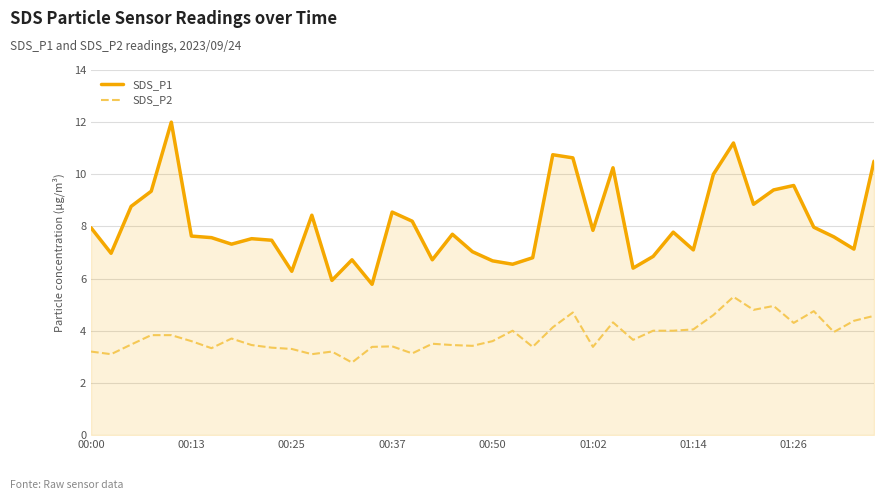

True or false: SDS_P2 and SDS_P1 cross at least once.

False